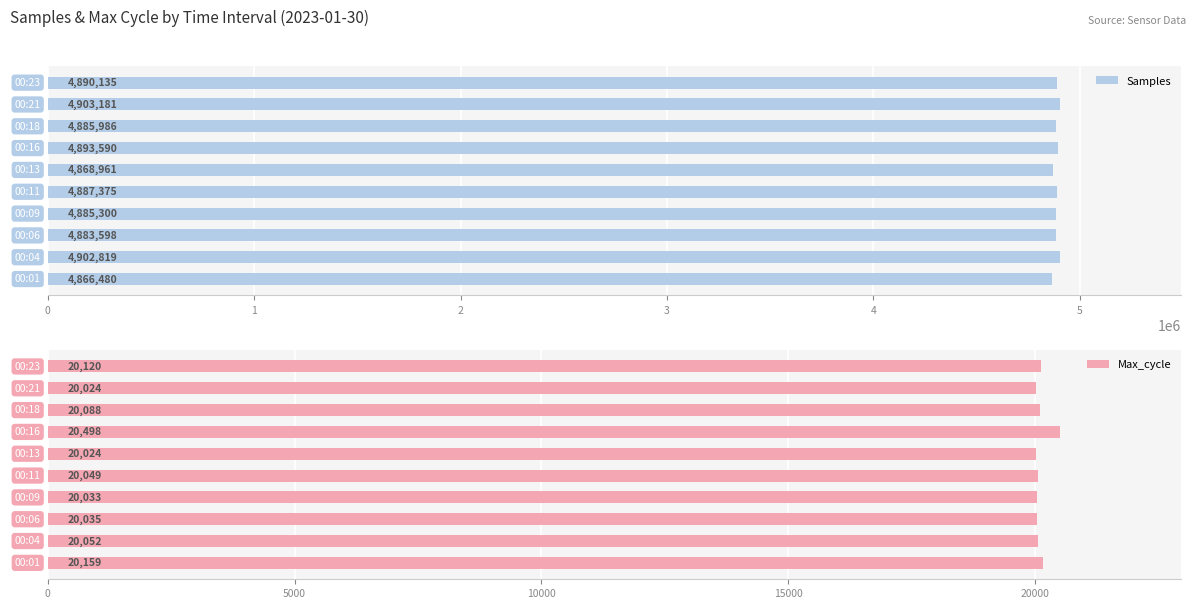

Which series has the largest total across all categories?

Samples